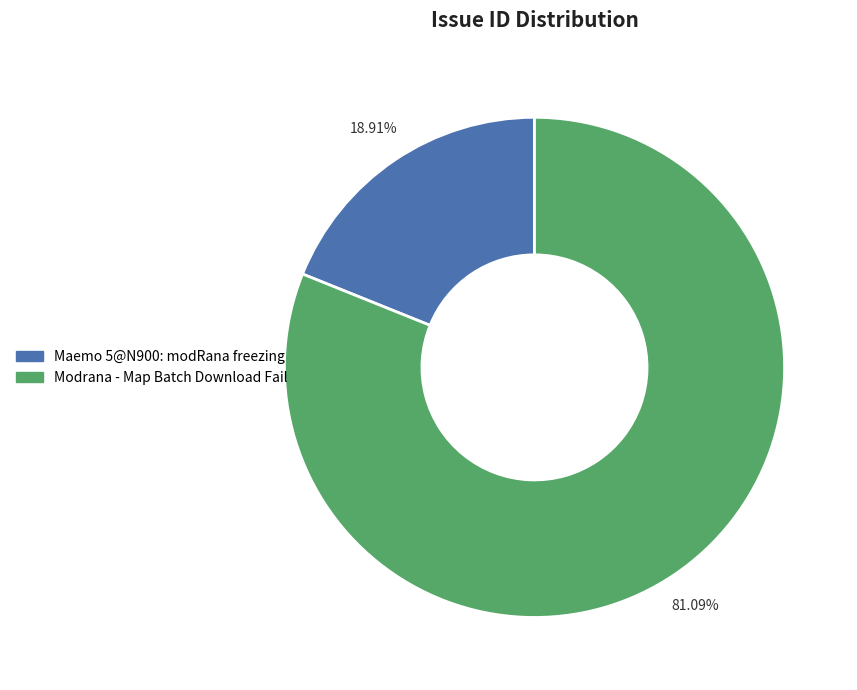

Is there any slice that represents more than half of the pie?

Yes